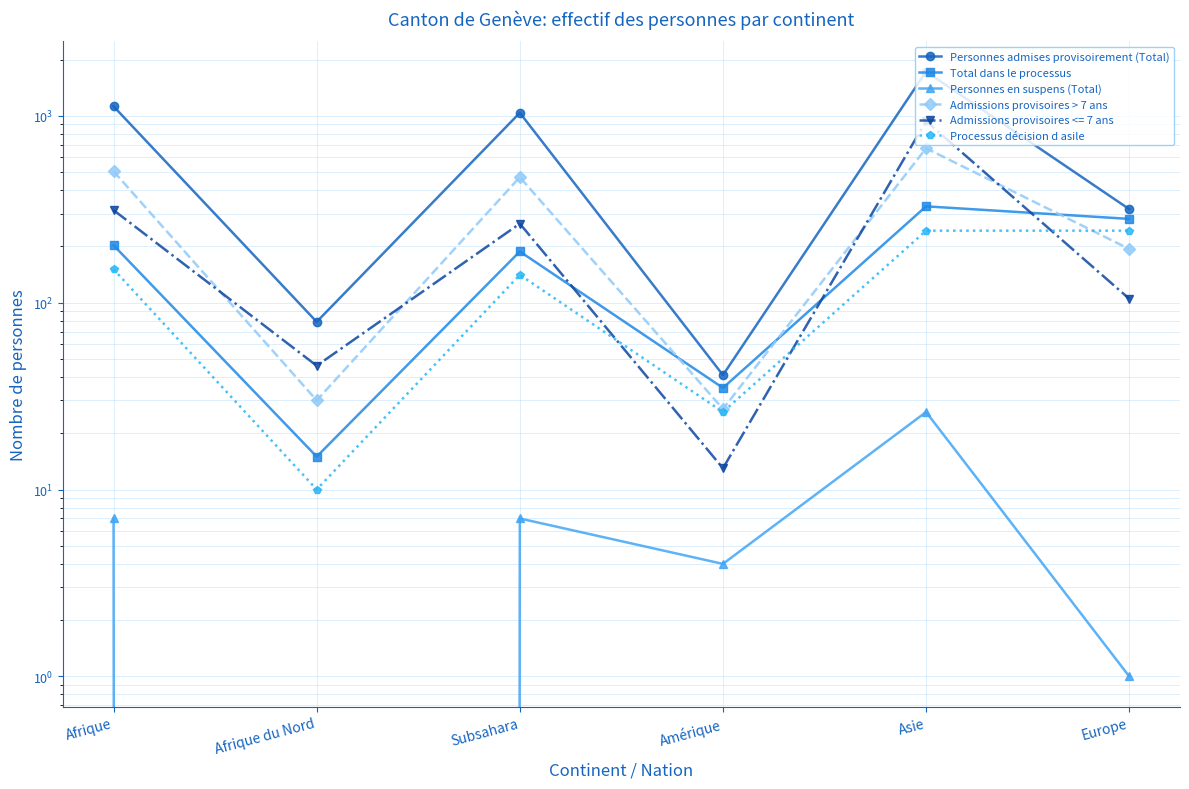

What is the label of the 4th point from the right?

Subsahara